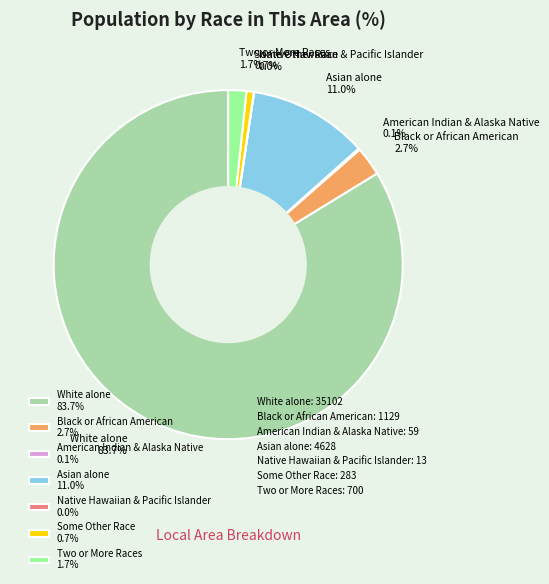

Is White alone 83.7% the majority of the pie?

Yes